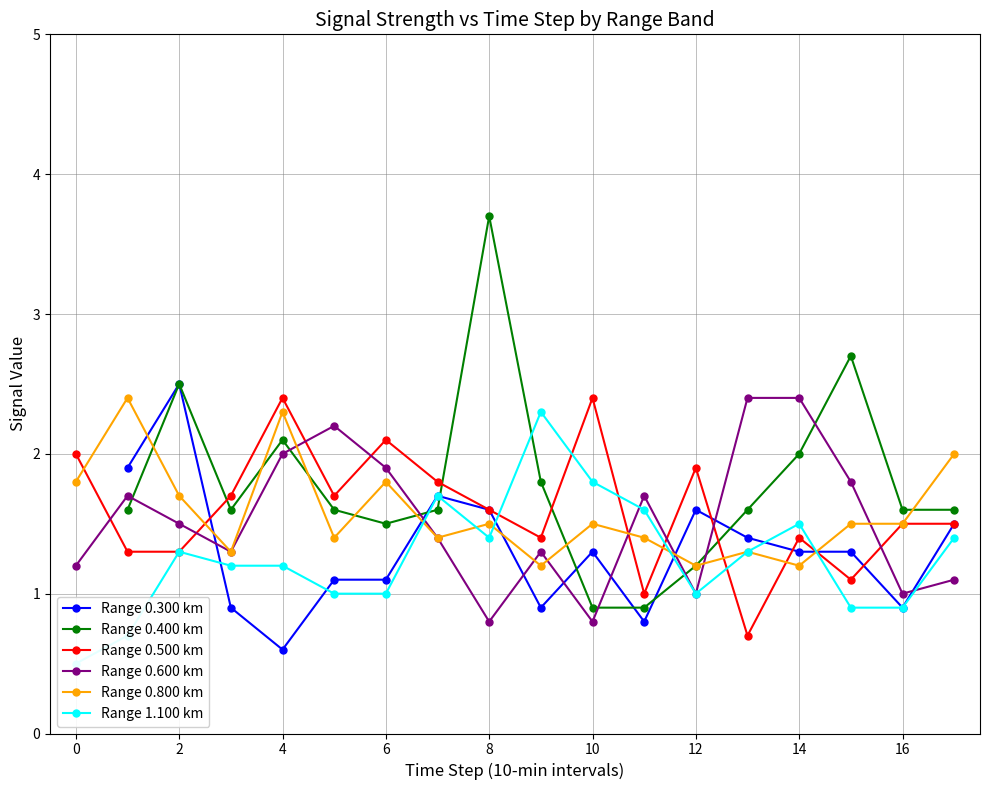

How many values in the Range 0.300 km series exceed 1?

12